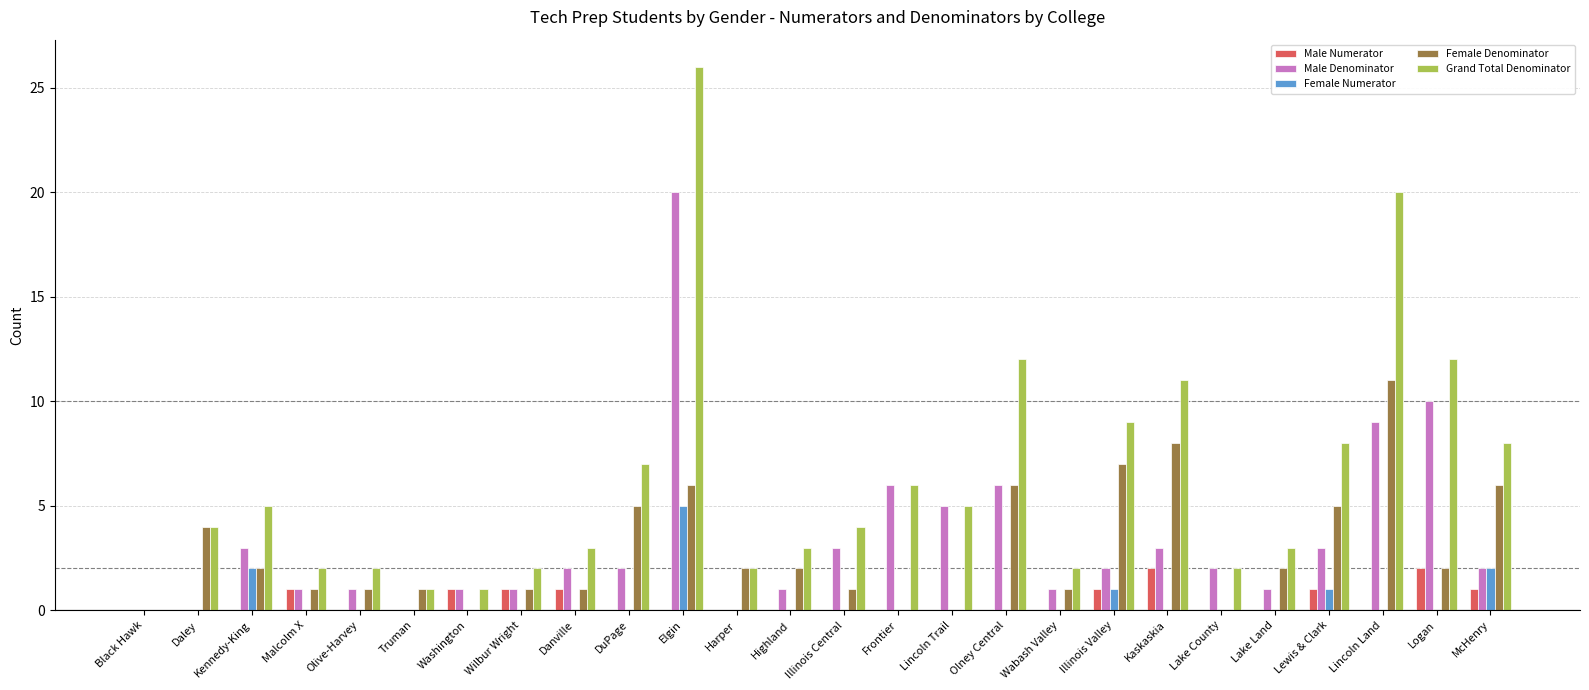

What are all the series names shown in the legend?

Male Numerator, Male Denominator, Female Numerator, Female Denominator, Grand Total Denominator